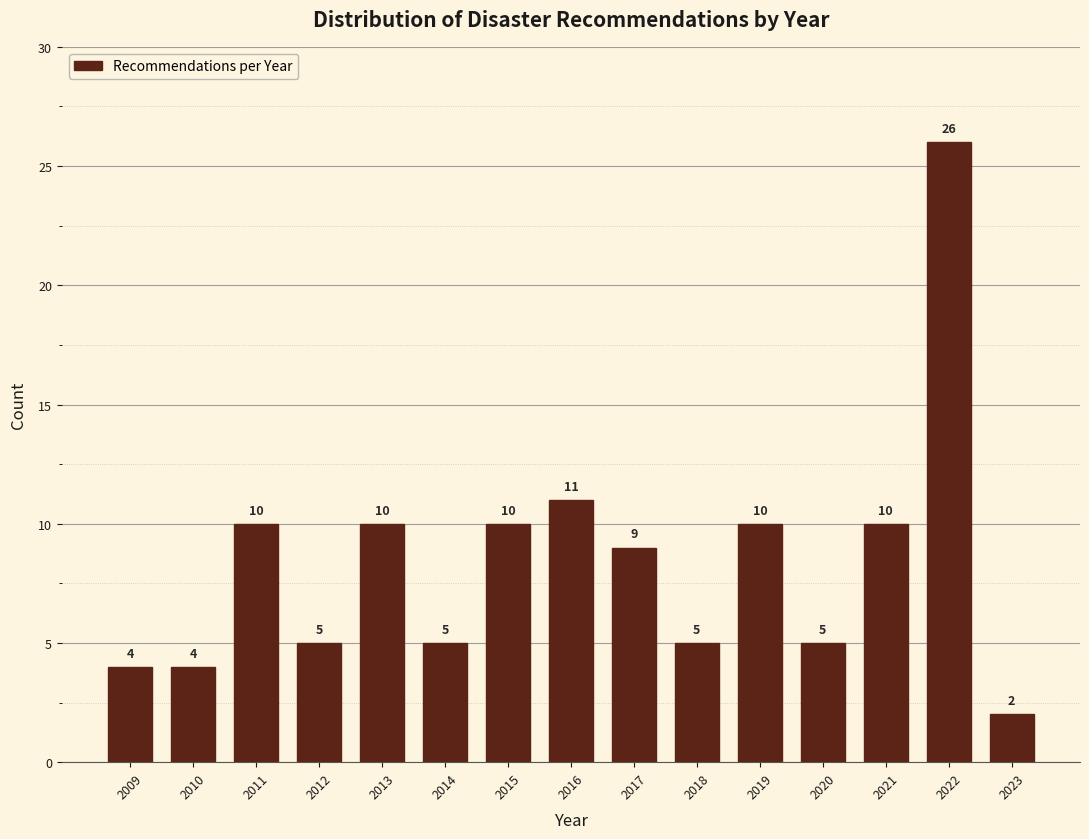

Reading right to left, extract all data points from this chart.

2023=2	2022=26	2021=10	2020=5	2019=10	2018=5	2017=9	2016=11	2015=10	2014=5	2013=10	2012=5	2011=10	2010=4	2009=4